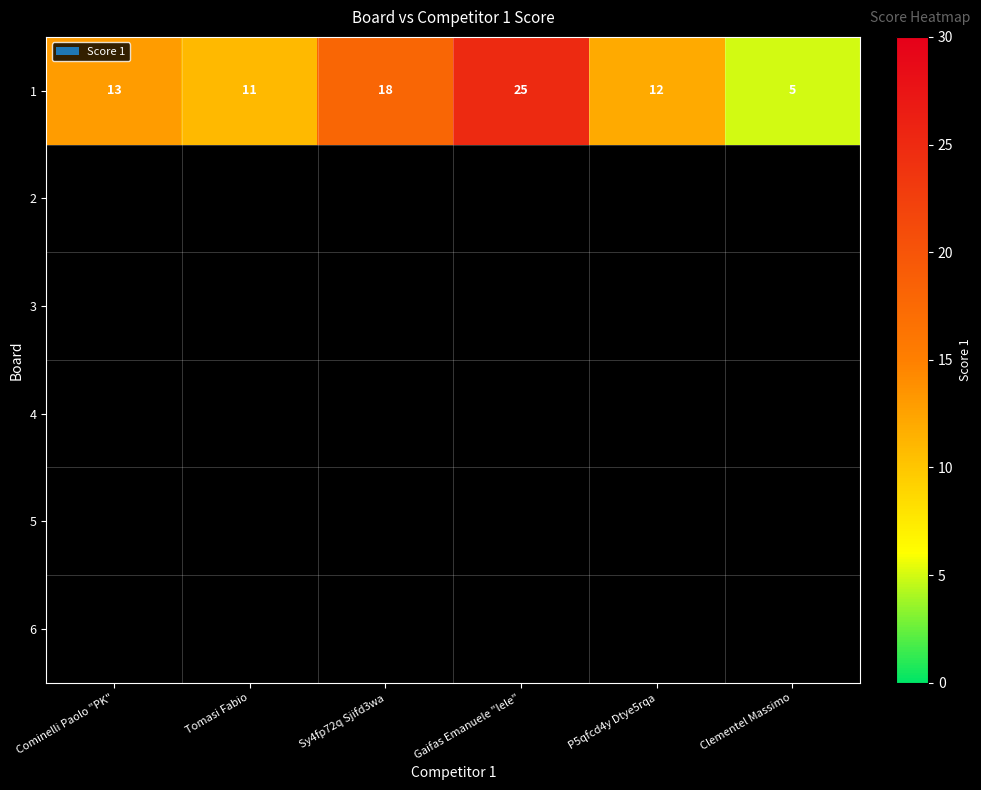

At which label is the value closest to 15?

Cominelli Paolo "PK"